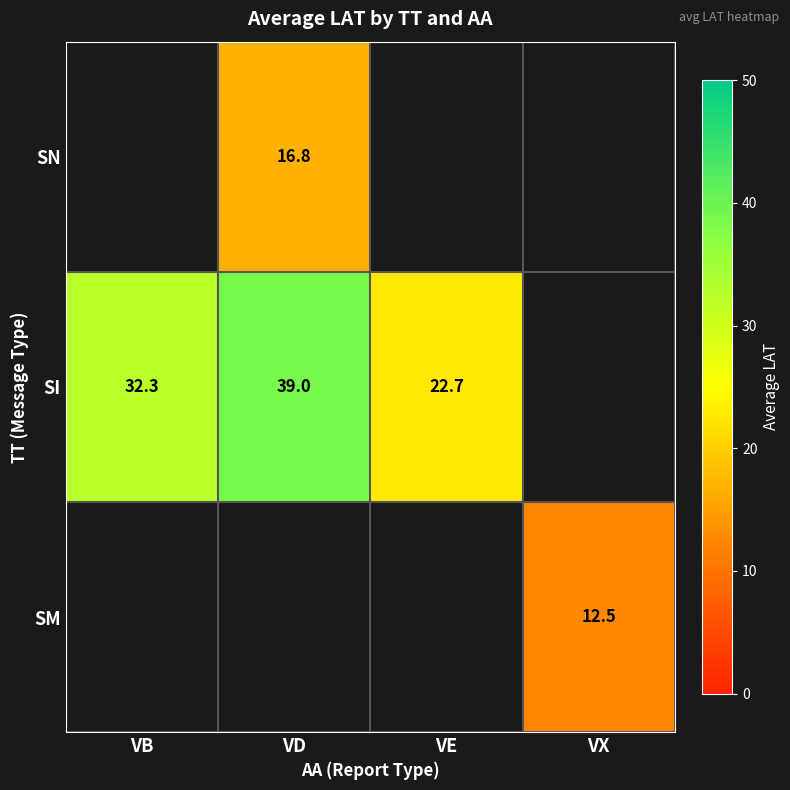

Is the value of SM at VX greater than the value of SN at VD?

No